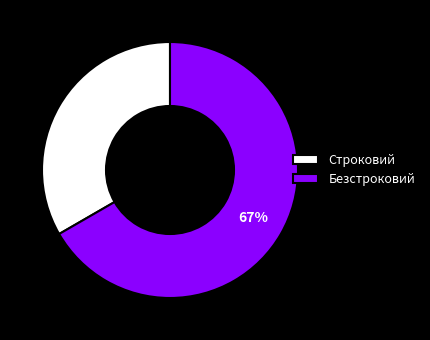

Is there a majority slice in this chart?

Yes